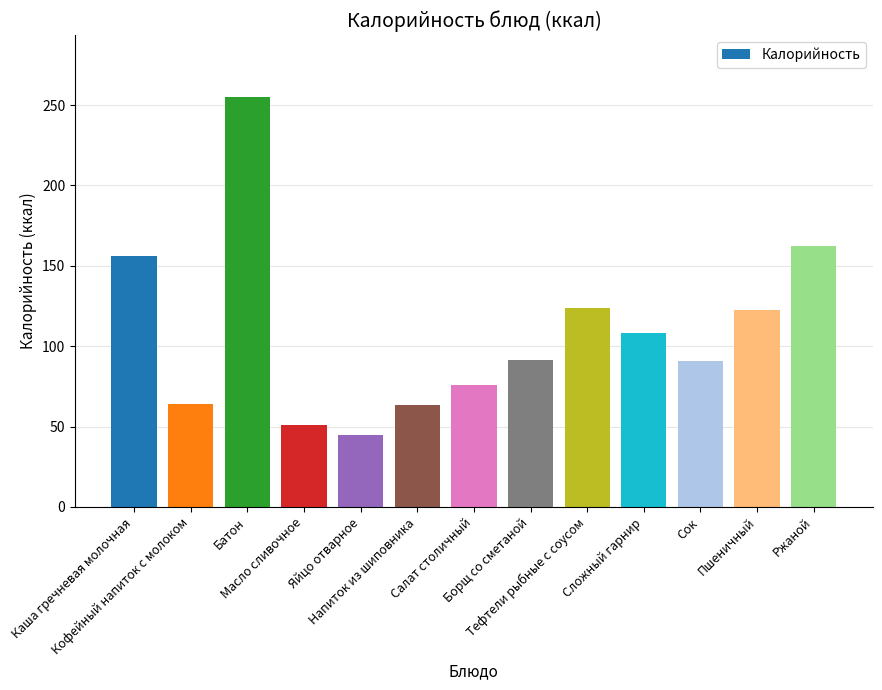

What is the average value?

108.4